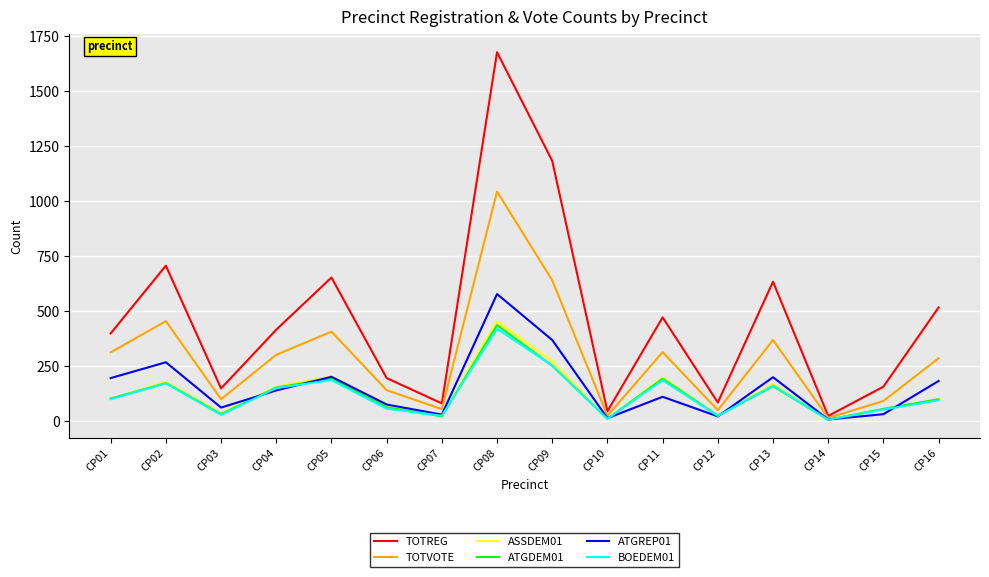

Is this an area chart (filled region under the line)?

No